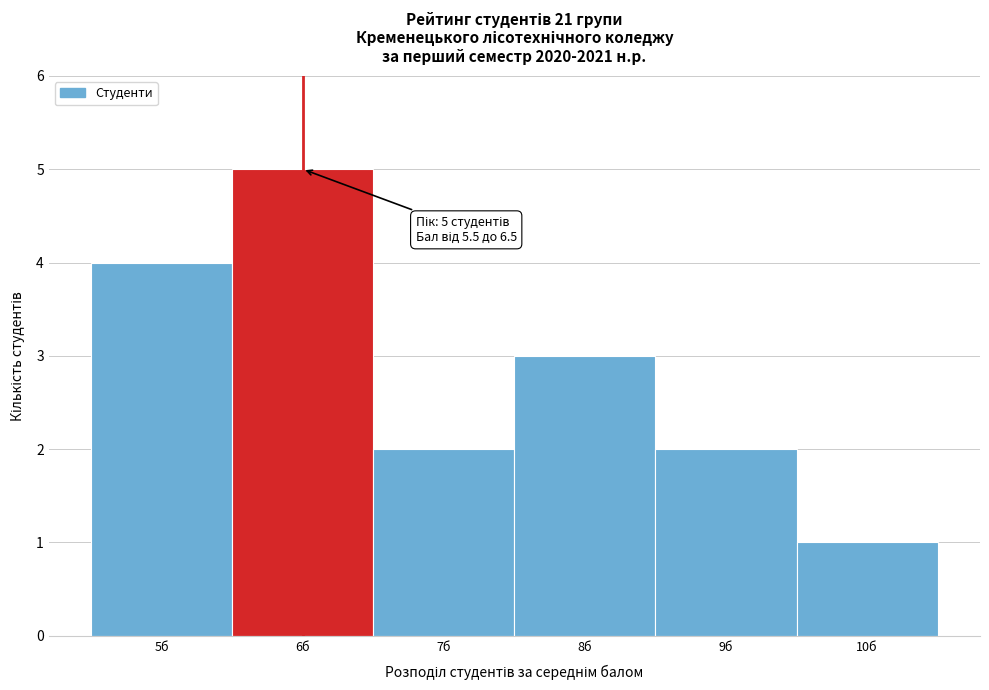

Which range on the x-axis has the tallest bar?

5.5 to 6.5